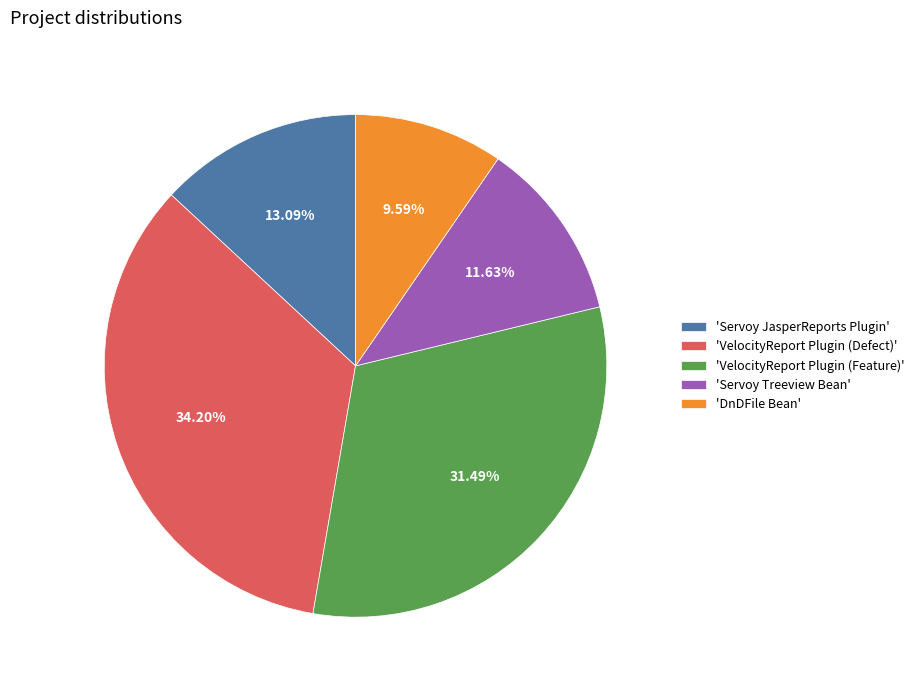

What is the ratio of the value at 'Servoy JasperReports Plugin' to the value at 'VelocityReport Plugin (Feature)'?

0.4